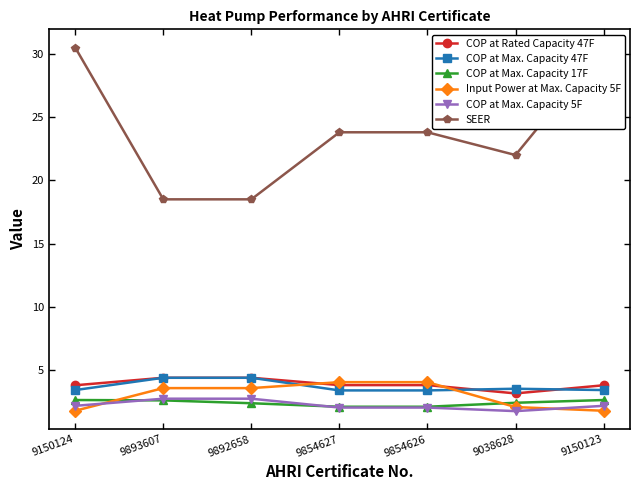

Which has a higher value, 9150123 or 9892658?

9892658